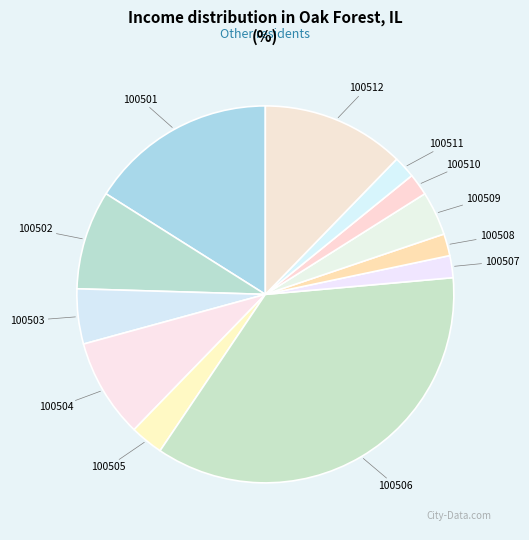

Is it true that 100503 is 5% of the pie?

True